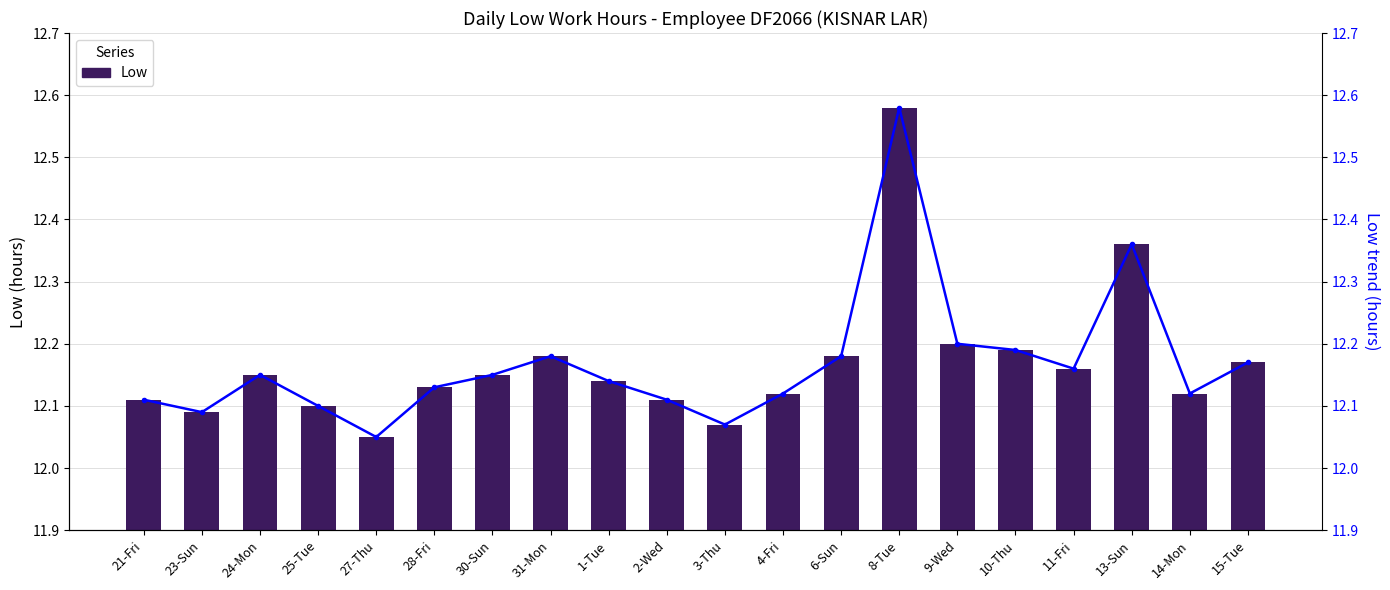

What position from the left is 4-Fri?

12